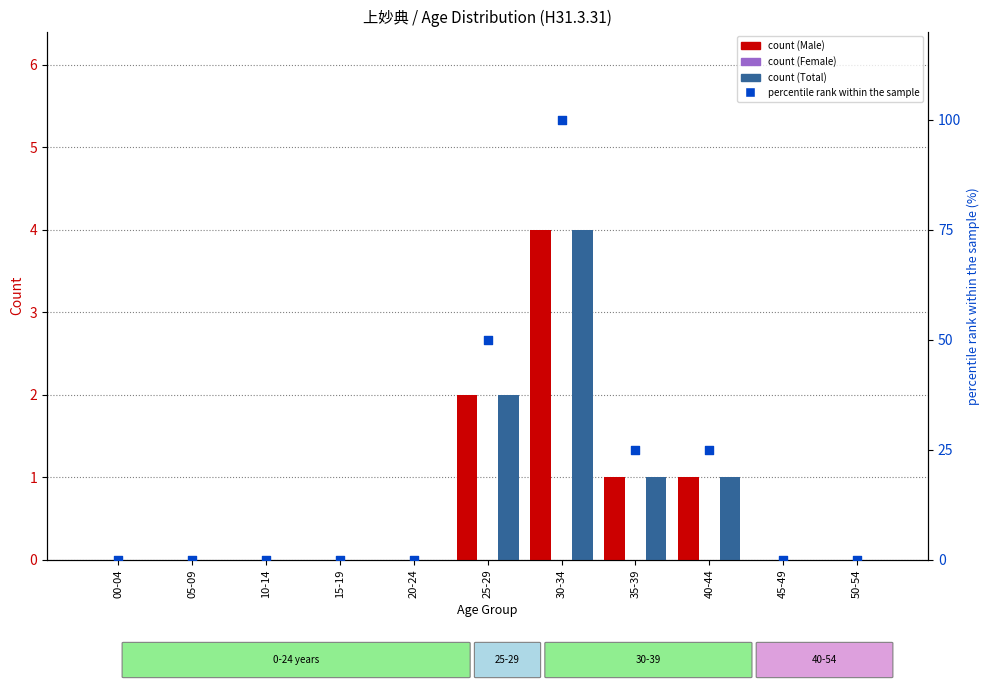

At how many categories does at least one series exceed 56?

1